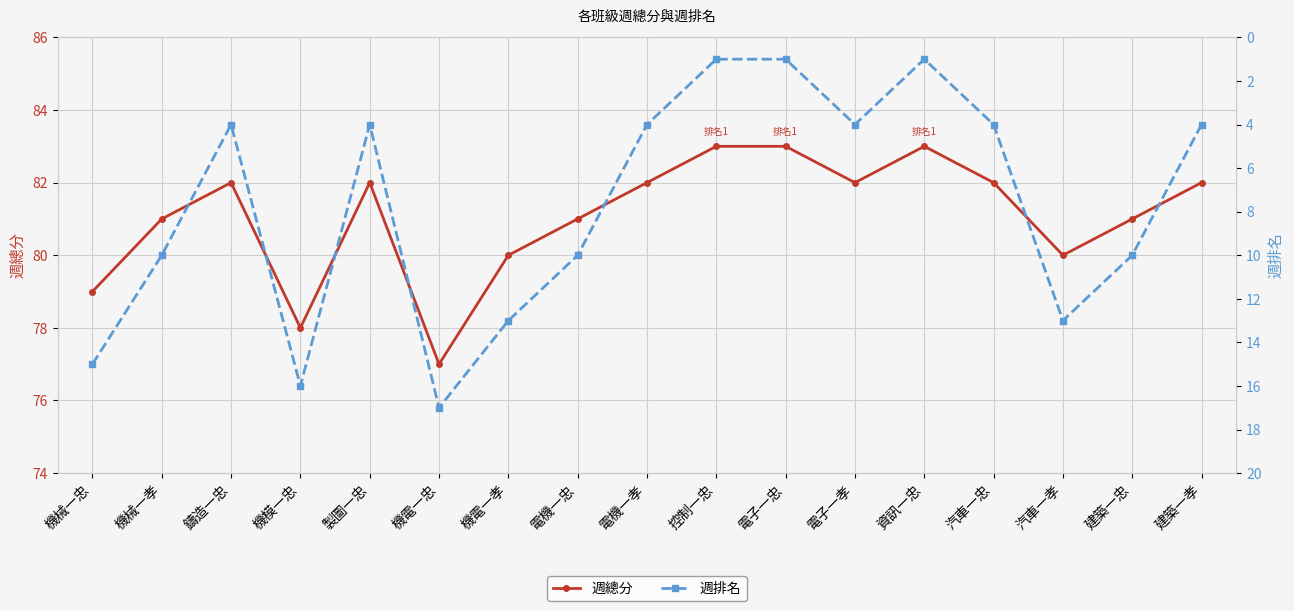

In 週排名, how many points are lower than both neighbors (excluding endpoints)?

3